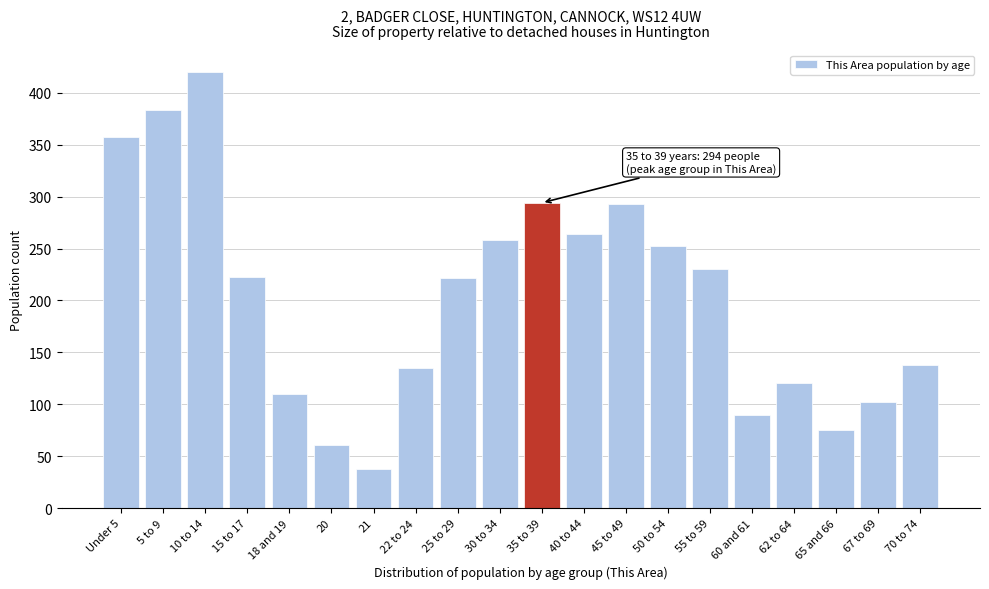

What is the change in value from 10 to 14 to 30 to 34?

-162